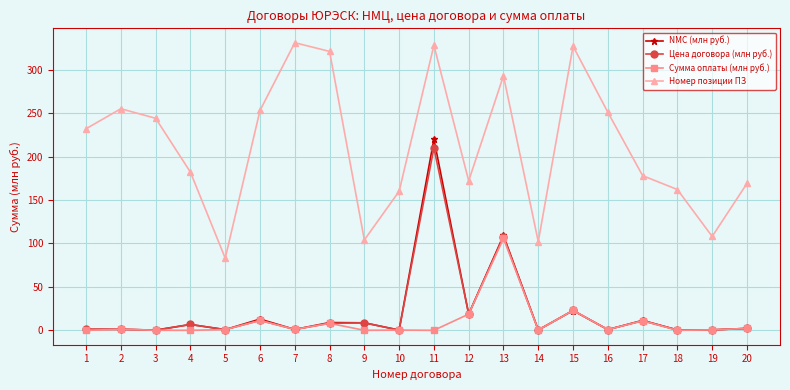

How many distinct data groups are displayed?

4